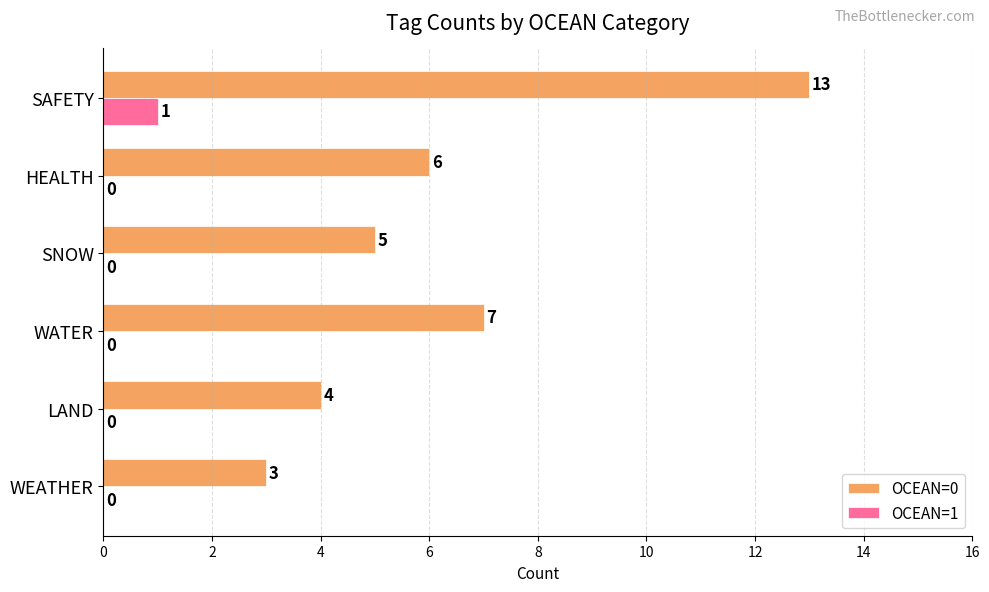

Between LAND and HEALTH, which series saw the biggest shift?

OCEAN=0